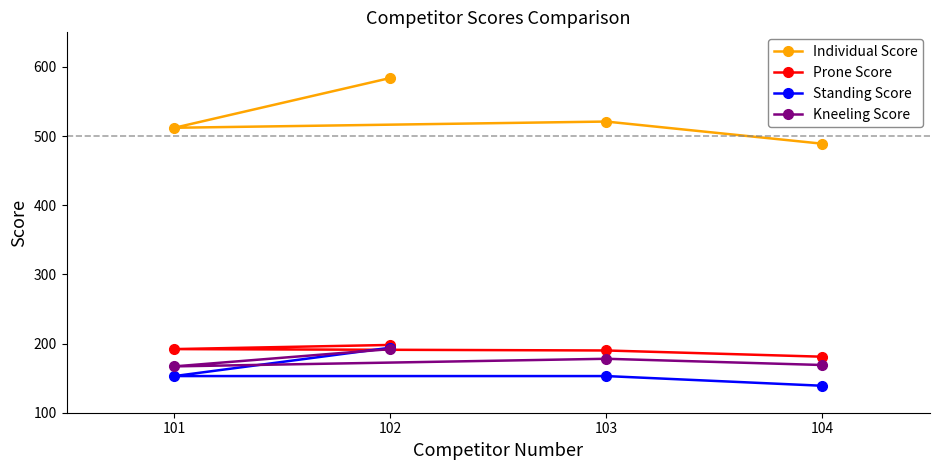

What is the average value of the Standing Score series?

160